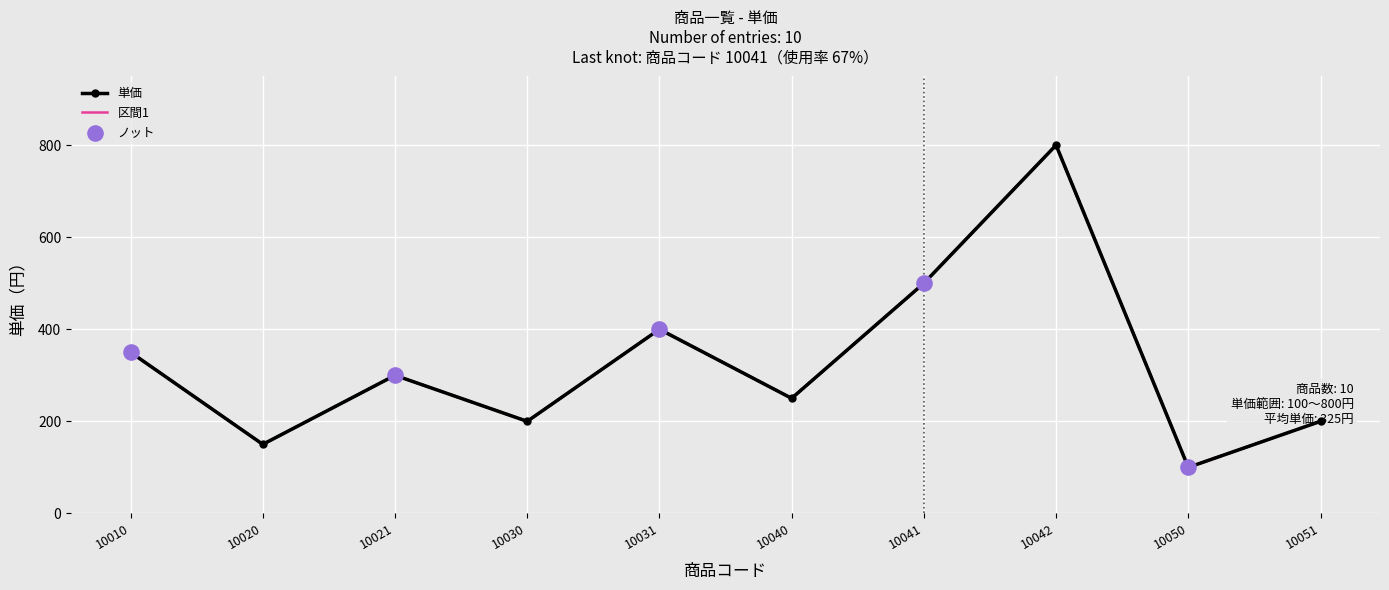

Which has a higher value, 10010 or 10042?

10042